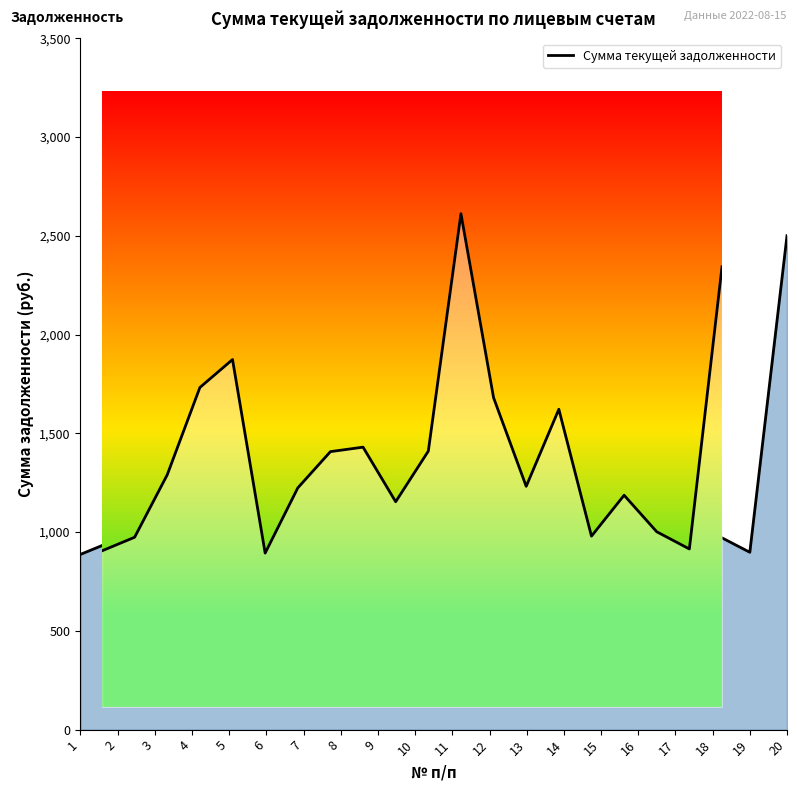

True or false: the data shows 0.2 at 17.

False